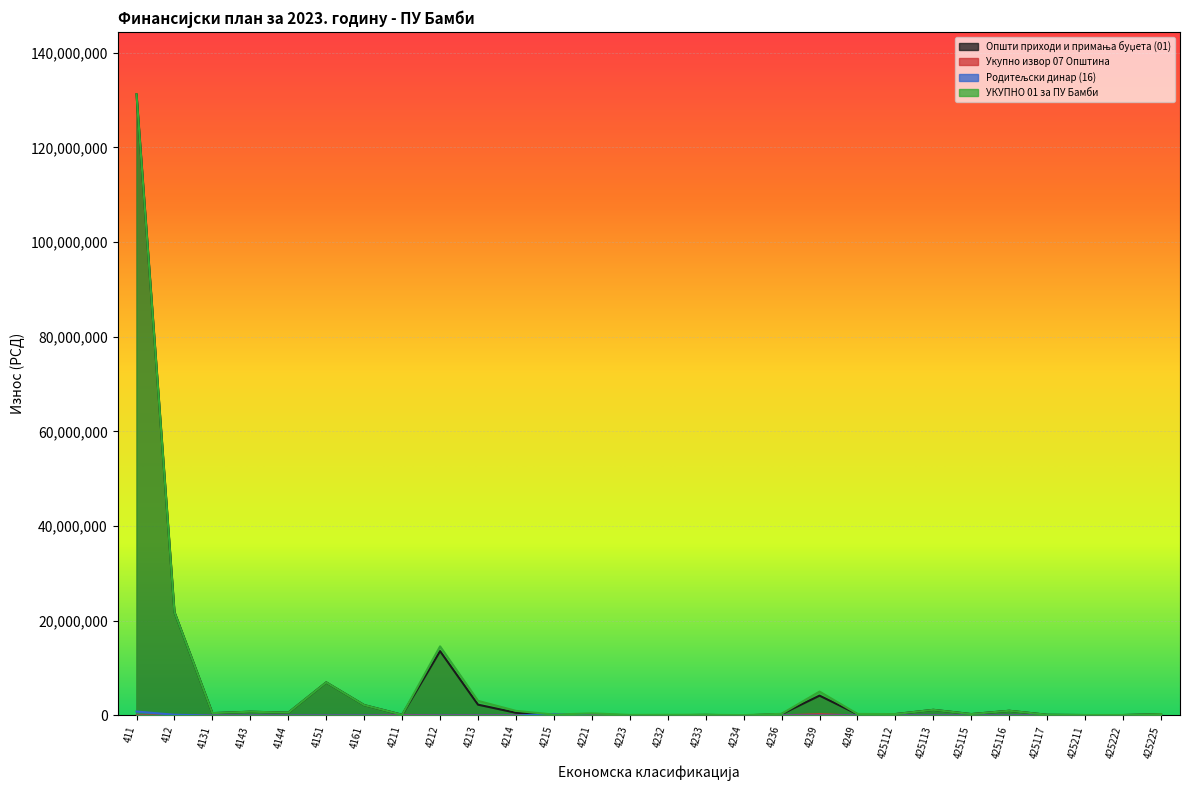

Where is the first local maximum for УКУПНО 01 за ПУ Бамби?

4143